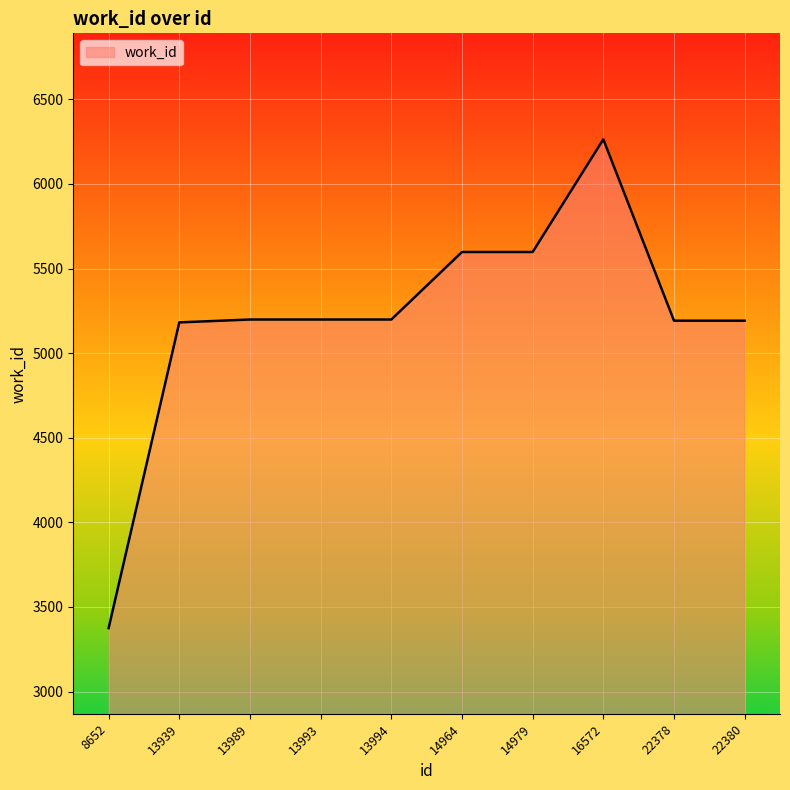

What is the change in value from 8652 to 13994?

+1824